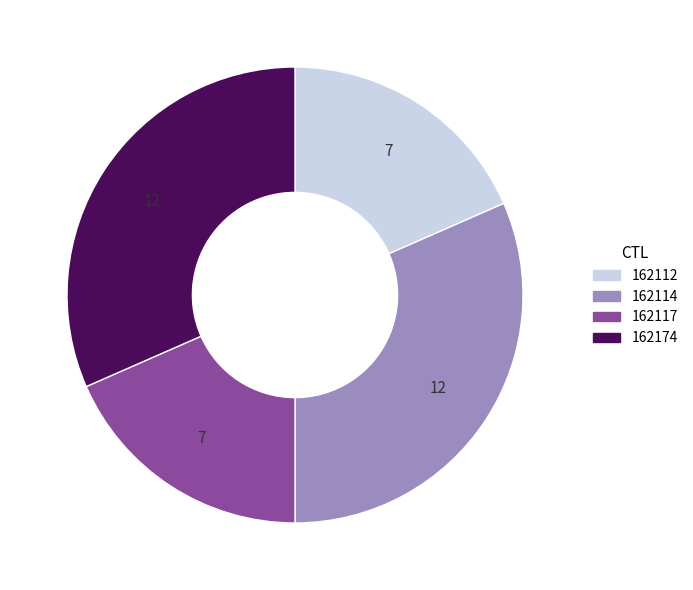

Does 162112 represent more than half of the total?

No